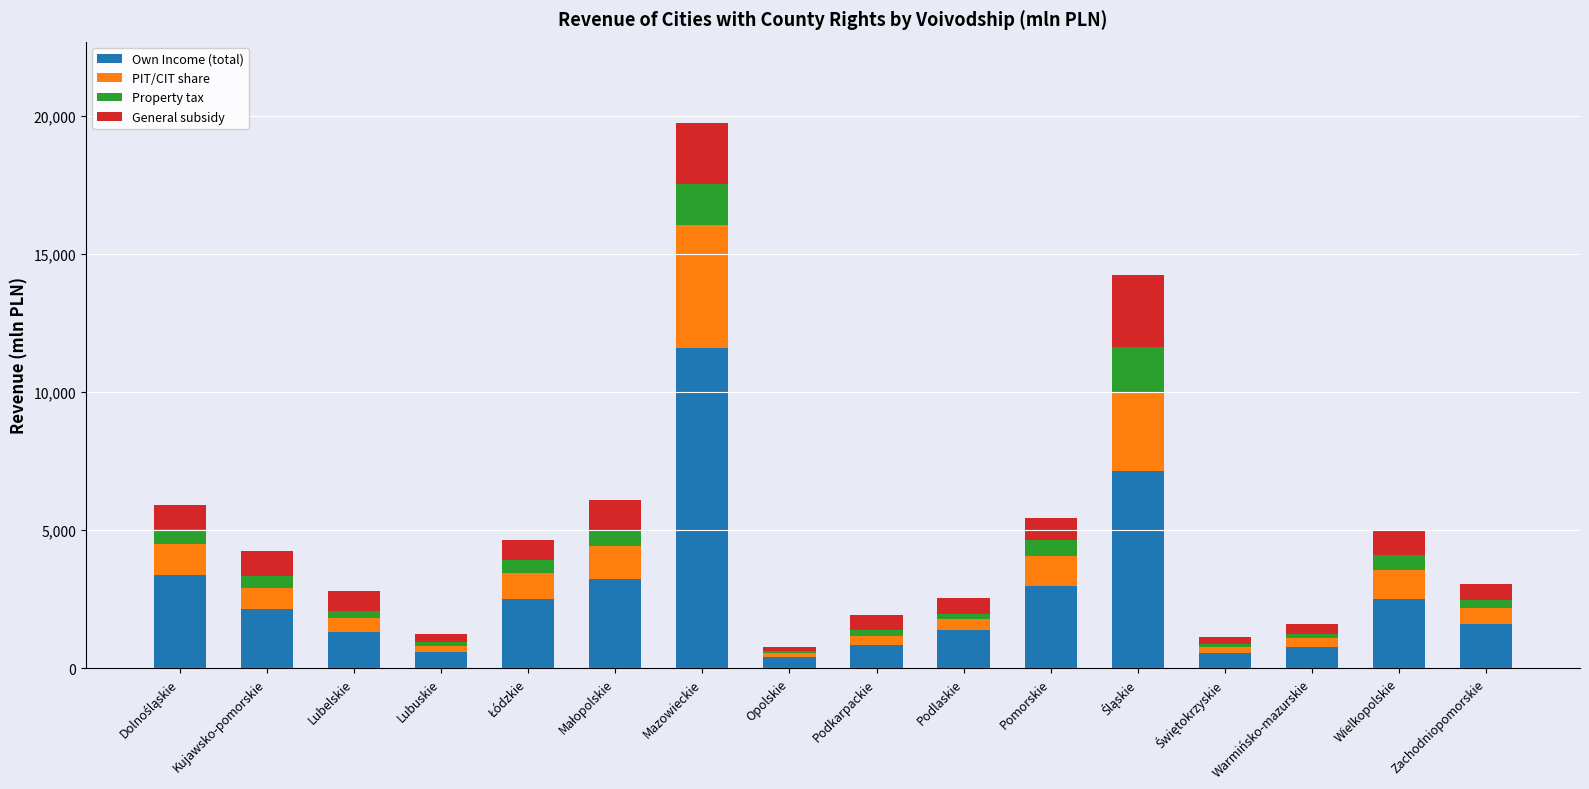

What is the total value across all series at Kujawsko-pomorskie?

4235.4